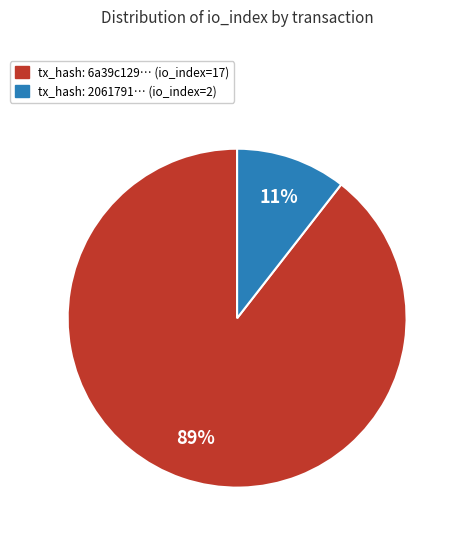

To the nearest percent, what is the average slice percentage?

50%